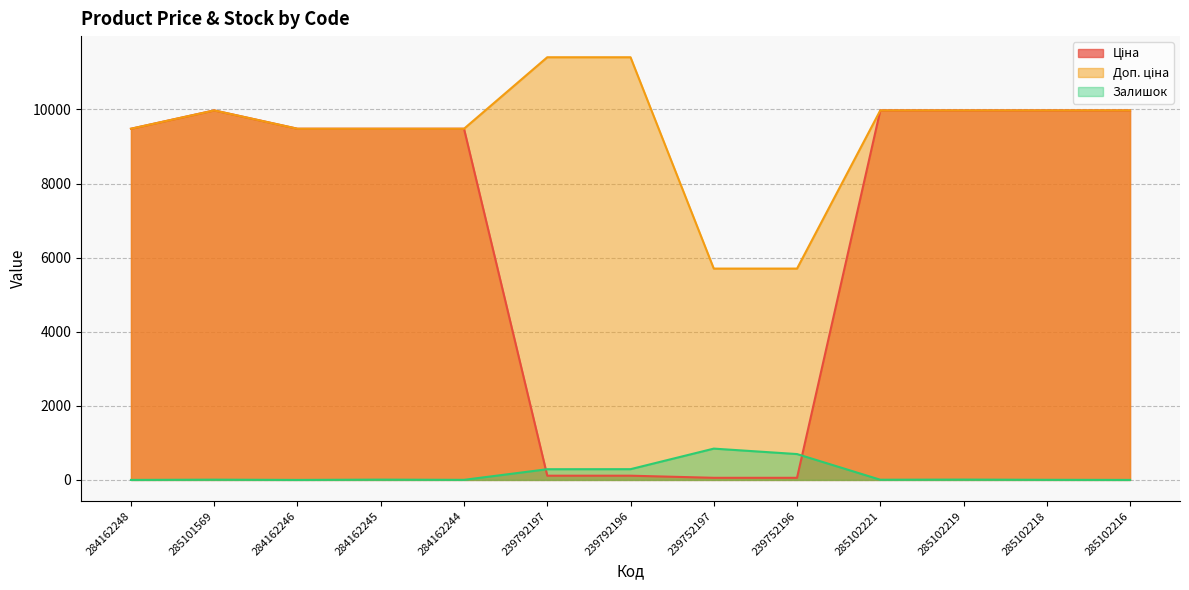

Between 239792196 and 285102221, which series saw the biggest shift?

Ціна